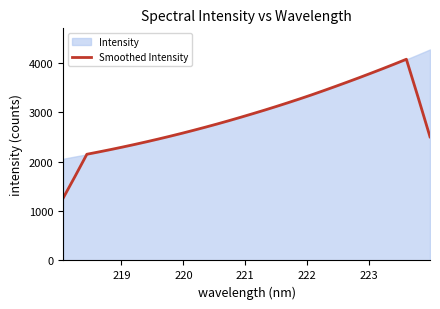

Reading left to right, what are all the values shown in this chart?

1262.8	1702.2	2150.9	2197.6	2245.8	2296.2	2347.9	2401.7	2457.4	2514.8	2574.1	2635.7	2698.9	2764.0	2831.4	2900.9	2971.8	3044.1	3119.0	3195.7	3274.3	3355.3	3439.3	3525.1	3612.4	3701.1	3792.1	3884.5	3978.8	4075.5	3299.4	2503.8